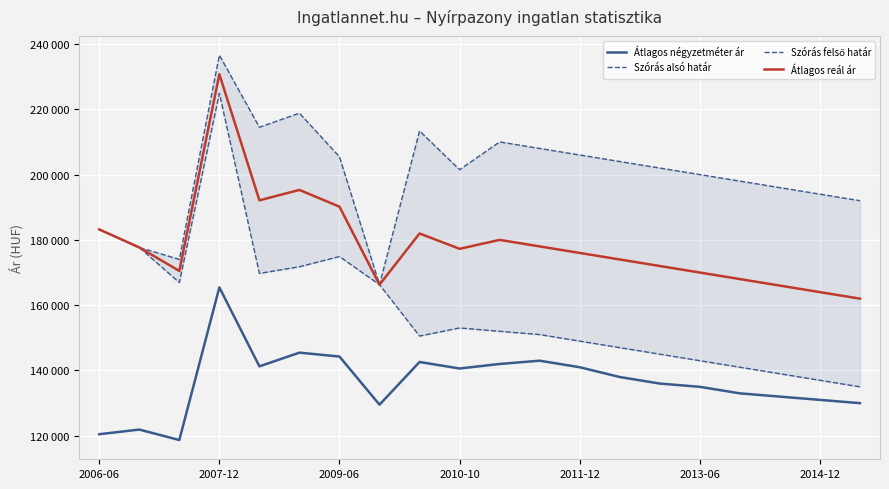

Rank the series by their average value, from highest to lowest.

Szórás felső határ, Átlagos reál ár, Szórás alsó határ, Átlagos négyzetméter ár